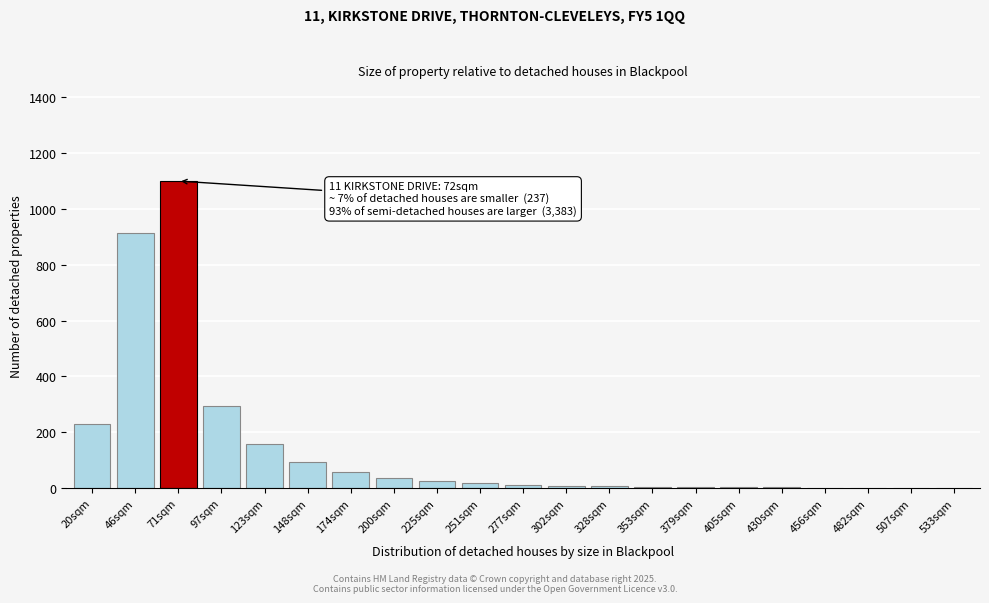

At which label is the value closest to 550?

97sqm